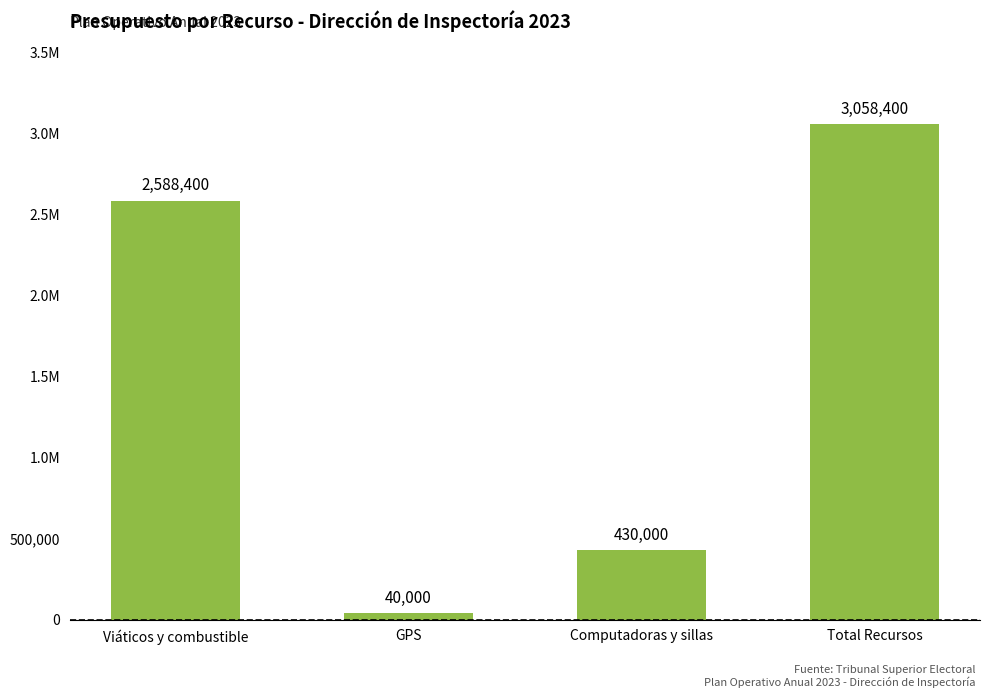

What is the label of the 2nd bar from the right?

Computadoras y sillas